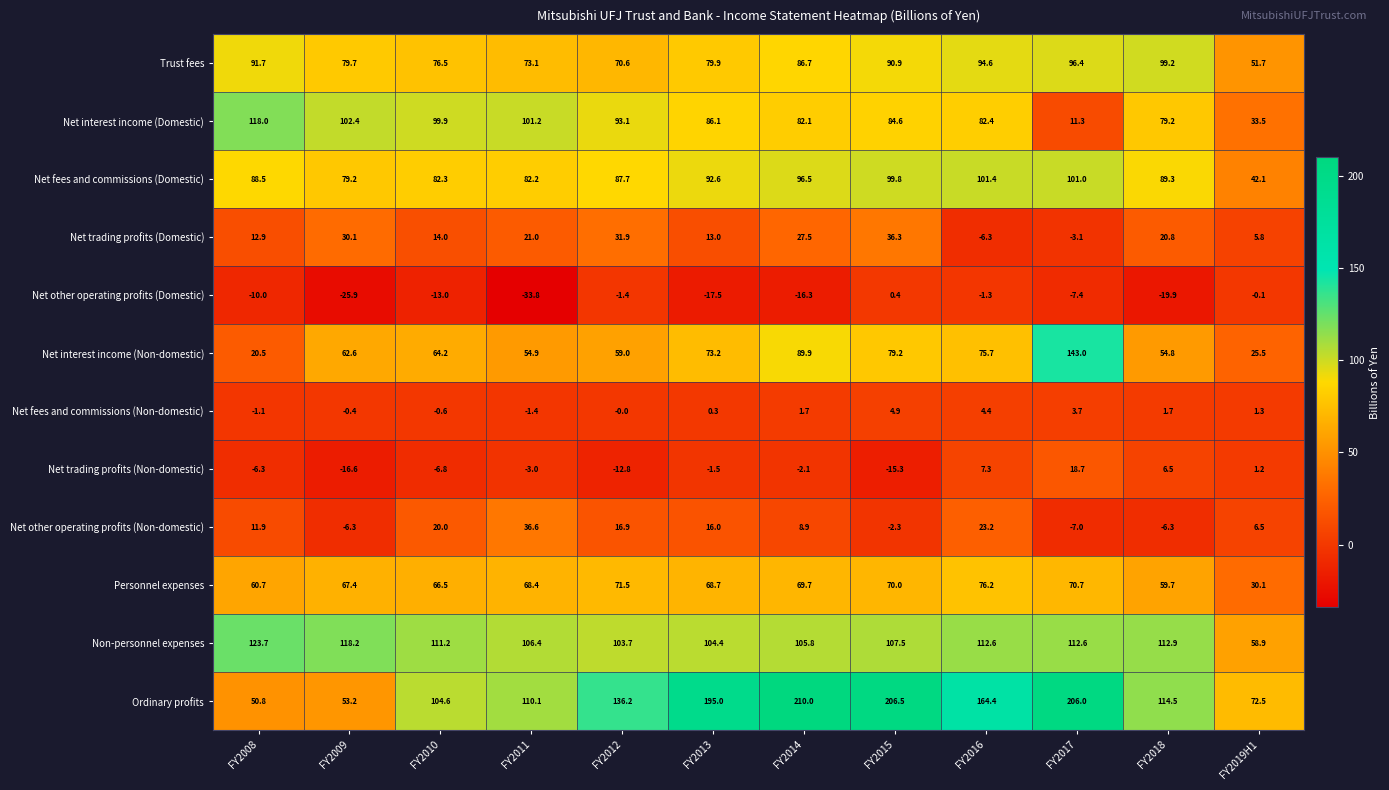

How many values in the Non-personnel expenses series are below 111?

6